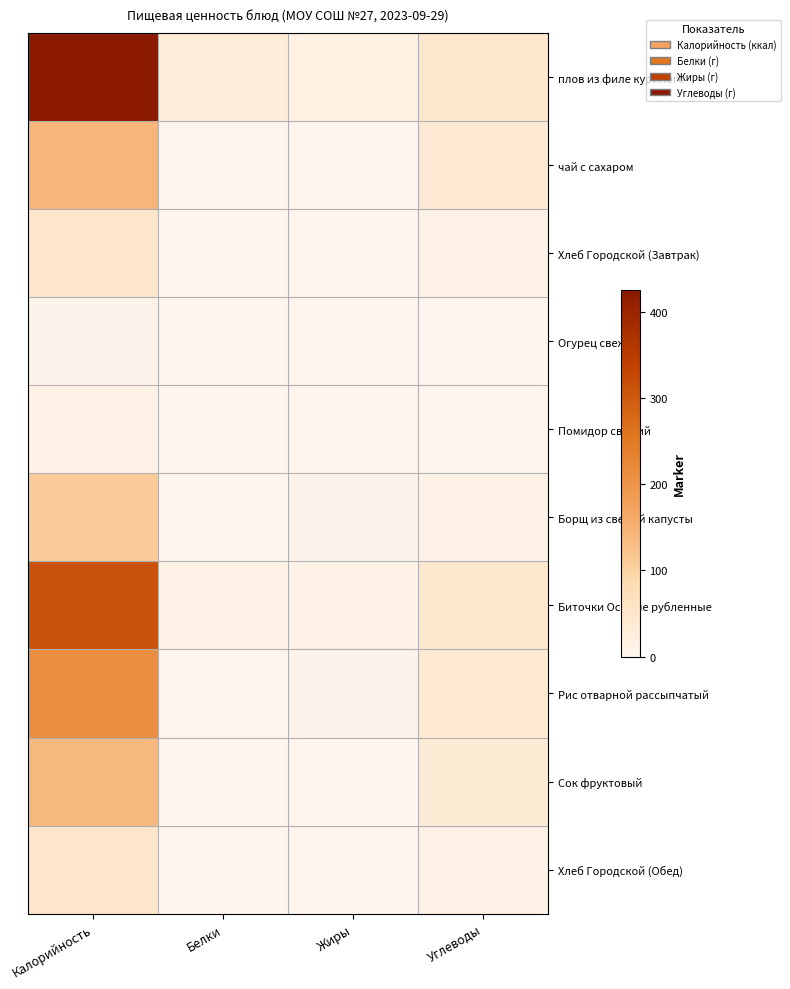

Which series has the largest range (max minus min)?

плов из филе куриного